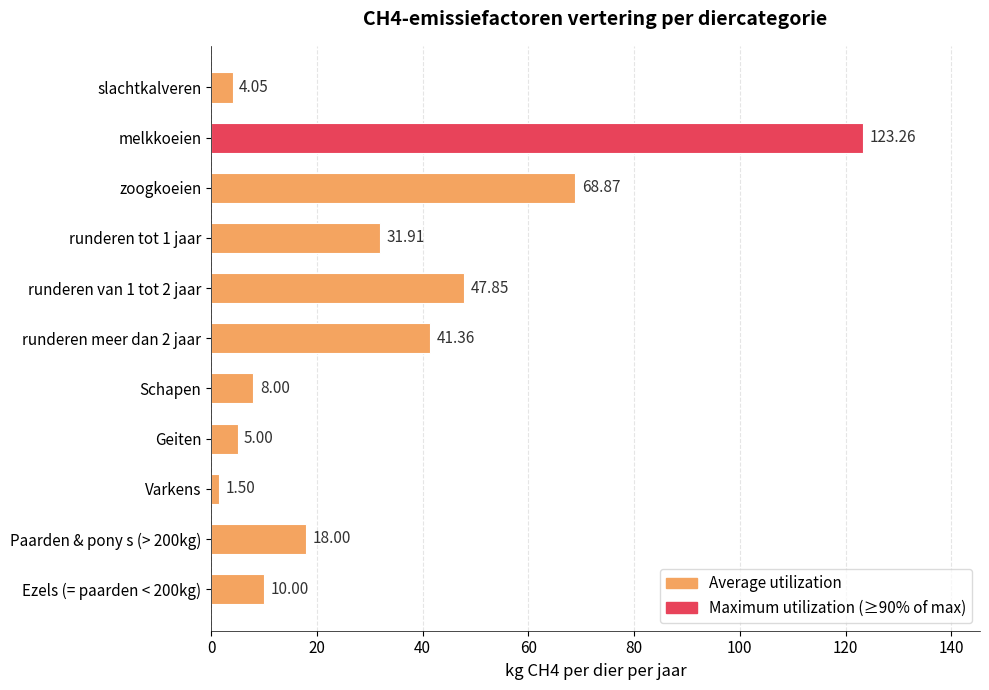

At which label is the value closest to 62?

zoogkoeien